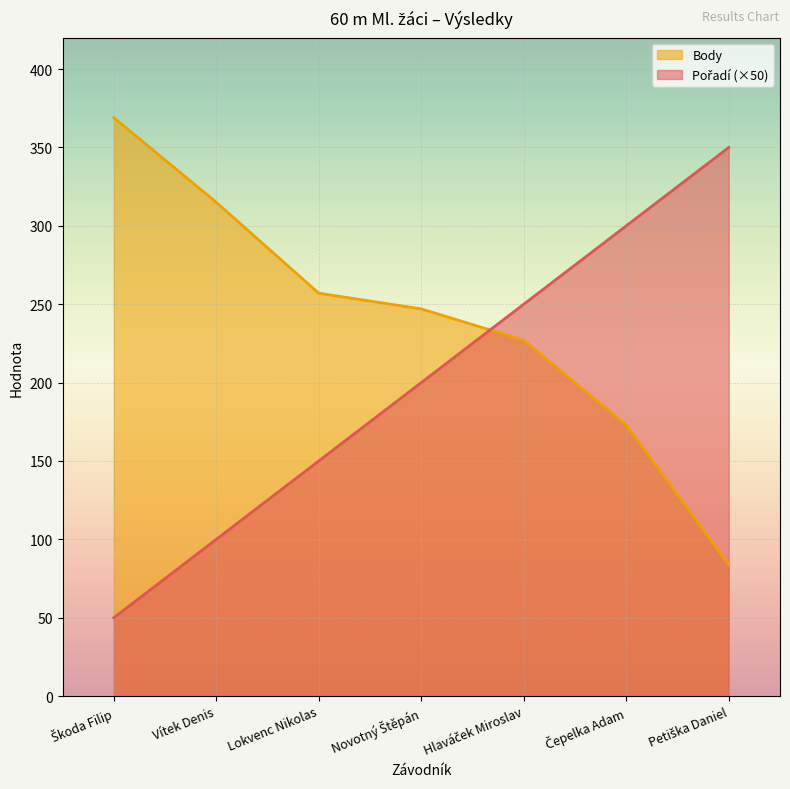

How many Body values are between 173 and 315?

5